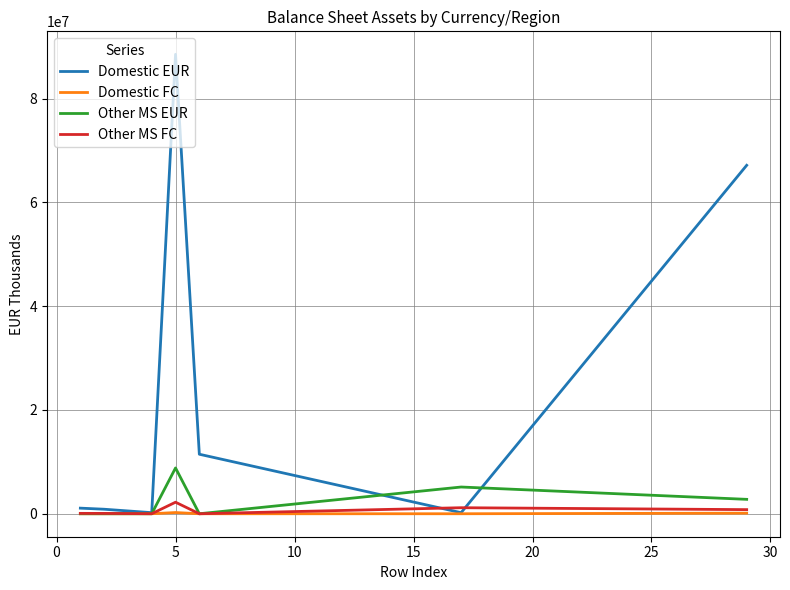

Which series has the widest spread of values?

Domestic EUR